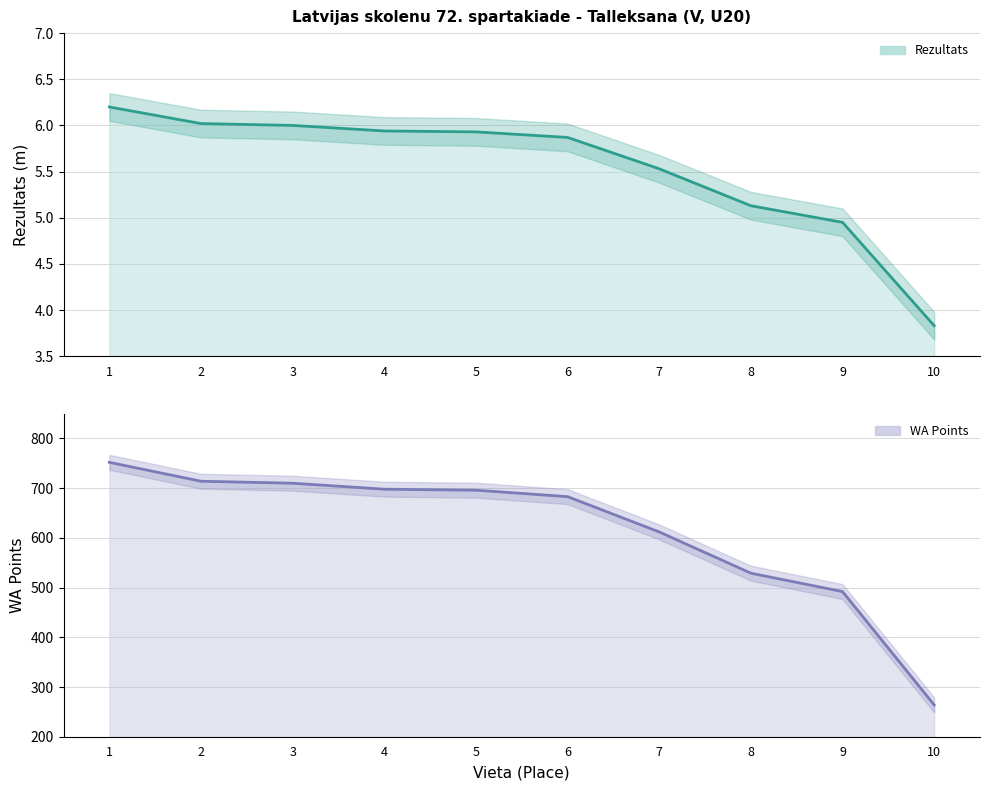

How many values in the WA series exceed 696?

4